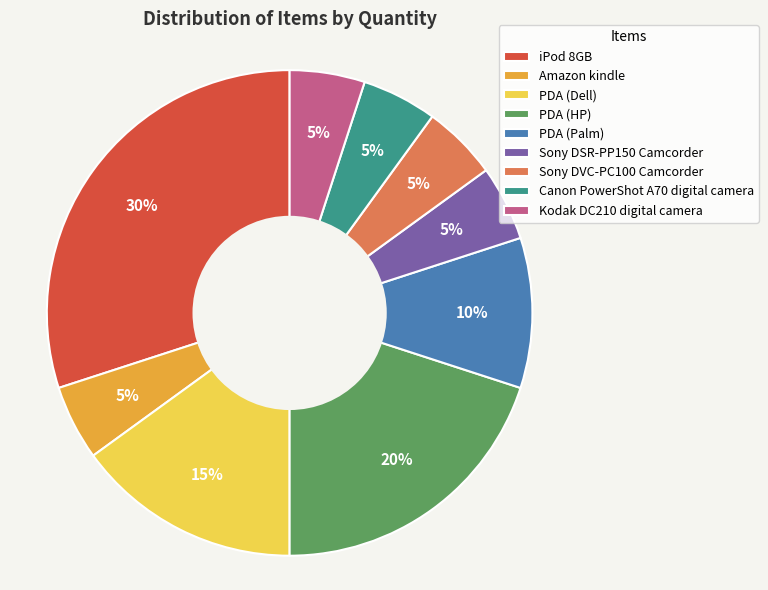

The PDA (HP) slice represents 20% of the pie. True or false?

True